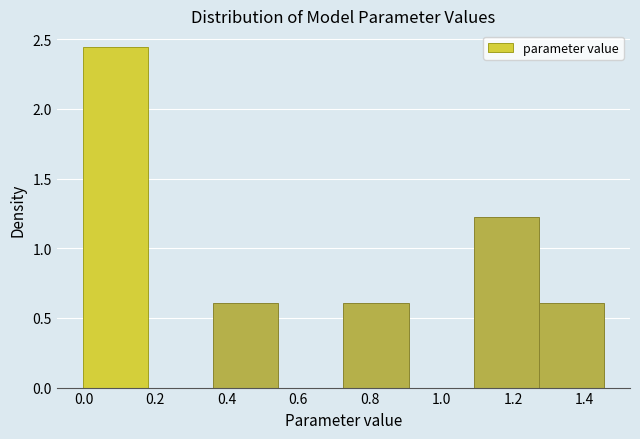

Reading left to right, transcribe this chart: for each bar, give the range it covers on the x-axis and its height. Neither the bar edges nor the heights are printed on the chart, so give them approximately, as read against the axes.

0.00 to 0.18: 2.45
0.18 to 0.36: 0
0.36 to 0.54: 0.60
0.54 to 0.72: 0
0.72 to 0.90: 0.60
0.90 to 1.08: 0
1.08 to 1.28: 1.20
1.28 to 1.46: 0.60